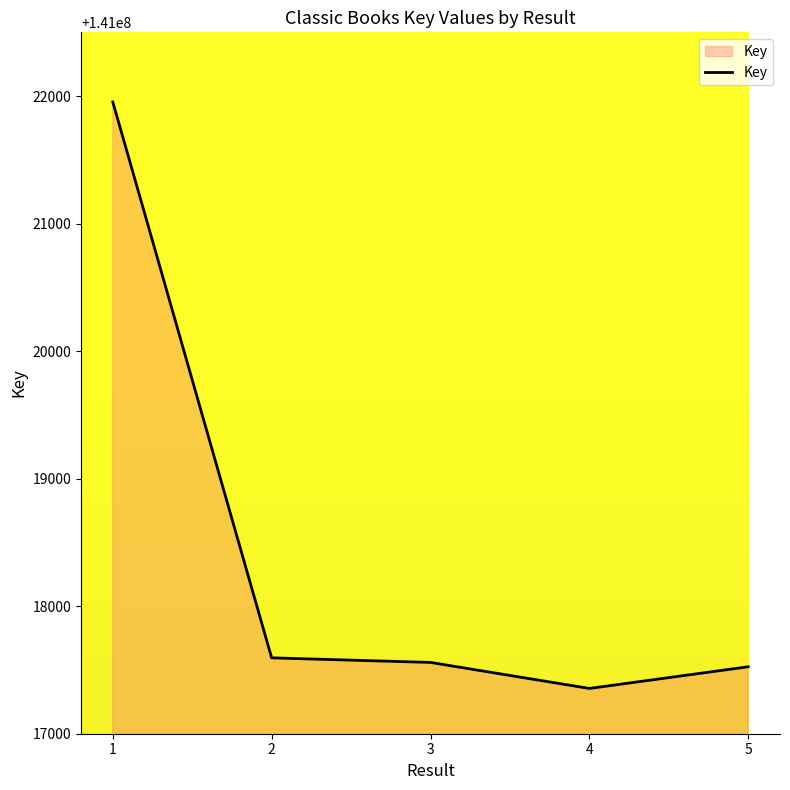

Reading left to right, list all the values displayed in this chart.

1=141021954	2=141017595	3=141017559	4=141017355	5=141017525